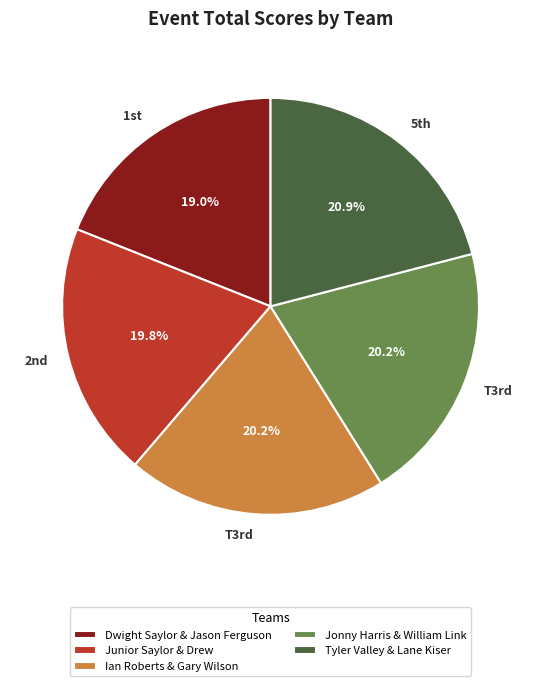

To the nearest percent, what percentage of the pie is Jonny Harris & William Link?

20%